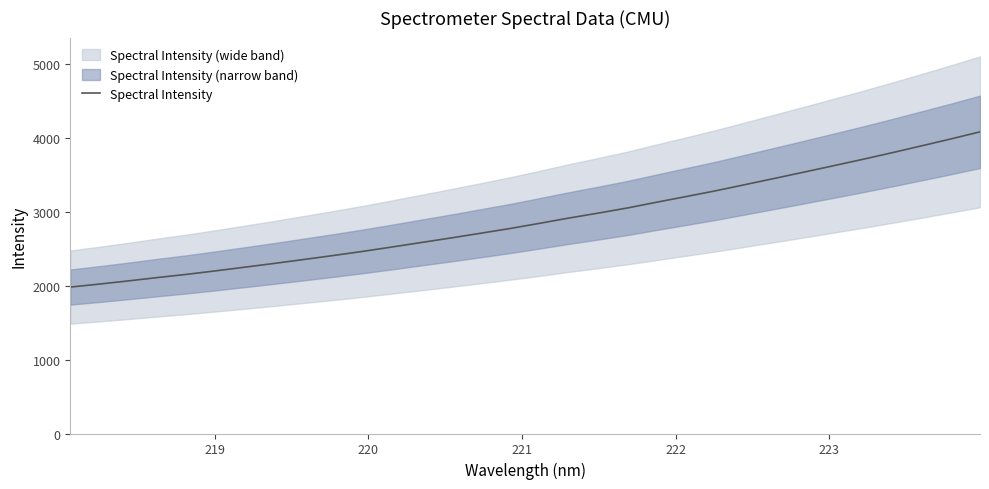

Is this an area chart (filled region under the line)?

No